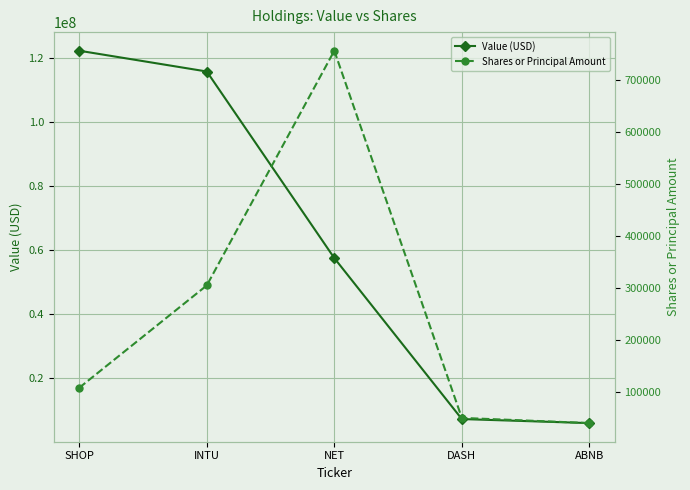

List the labels in order of Shares or Principal Amount value, largest first.

NET, INTU, SHOP, DASH, ABNB